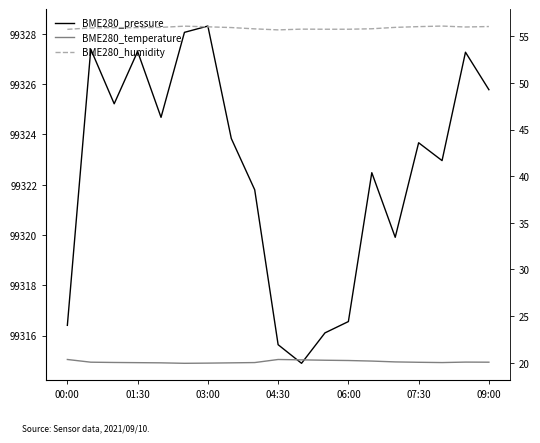

The value of BME280_pressure at 04:30 is 53152.3. True or false?

False